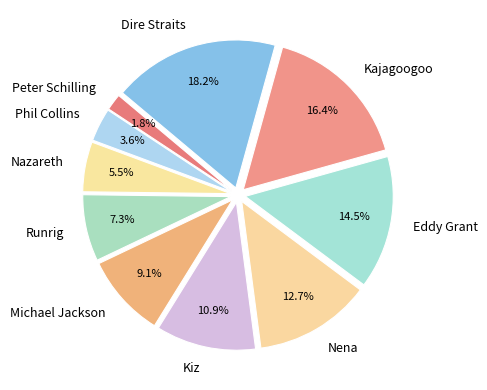

How many slices are in this pie chart?

10